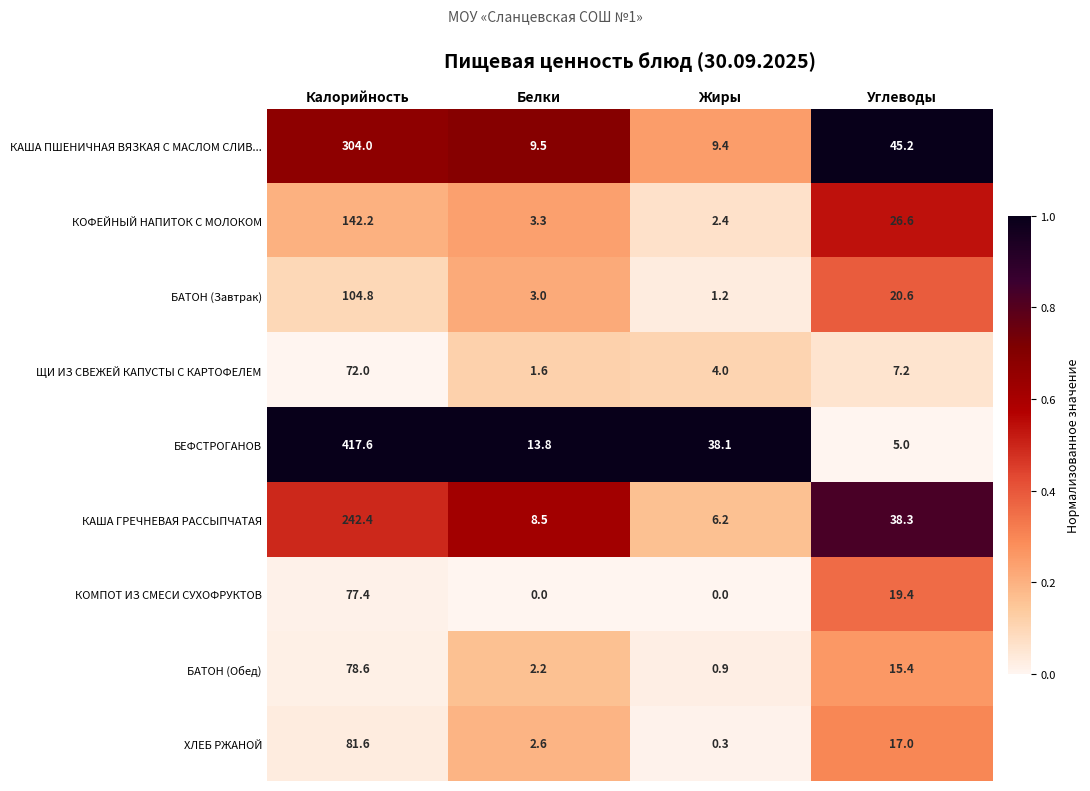

What is the difference between the maximum and minimum values in the КОМПОТ ИЗ СМЕСИ СУХОФРУКТОВ series?

77.4